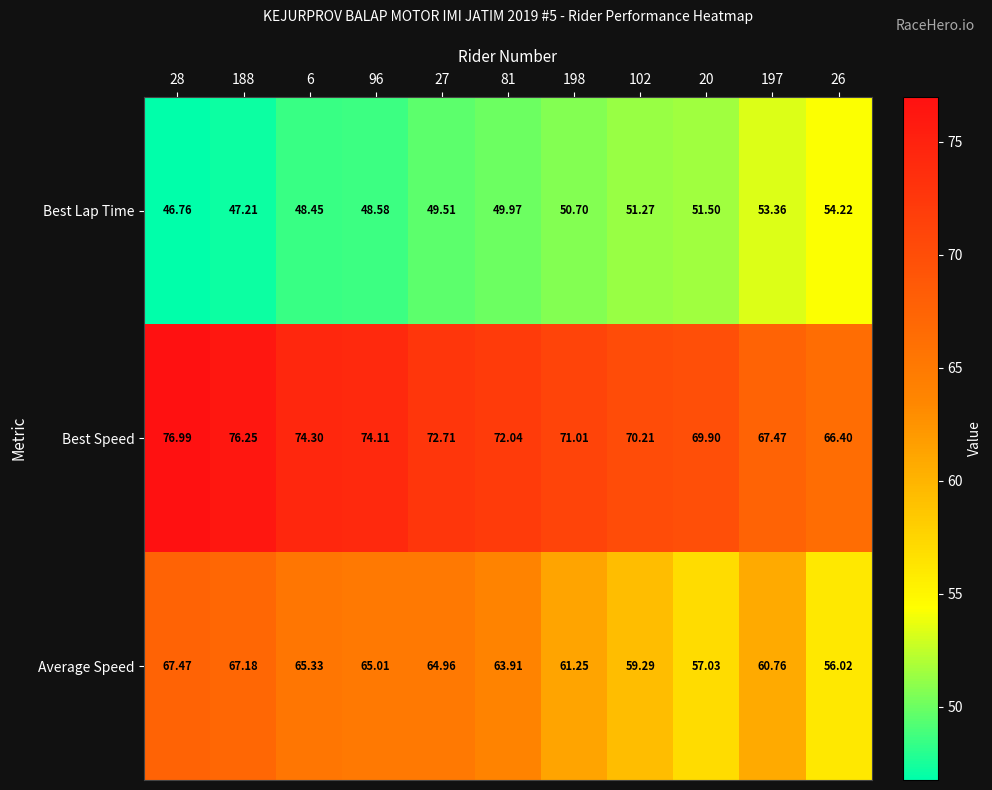

Which series has the largest range (max minus min)?

Average Speed